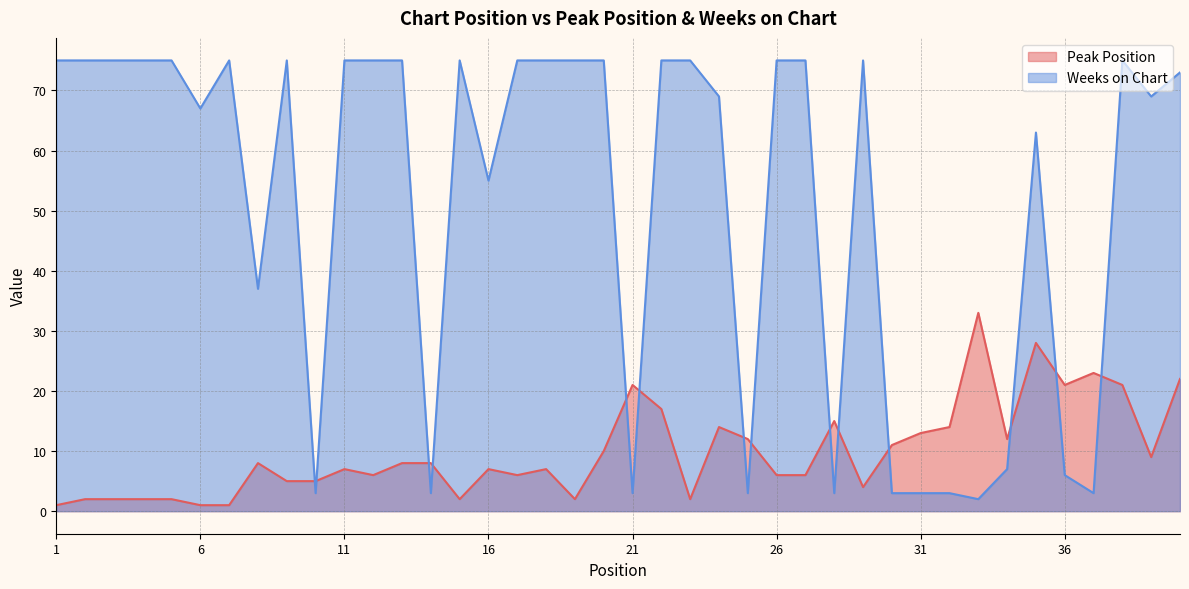

List the series in order of their peak value, highest first.

Weeks on Chart, Peak Position